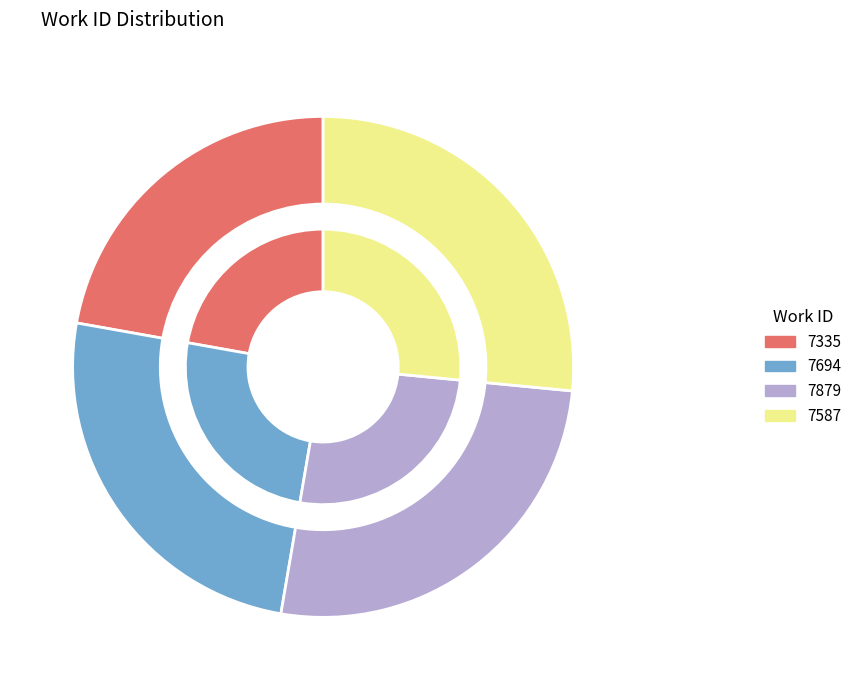

What is the change in value from 7335 to 7694?

+2659